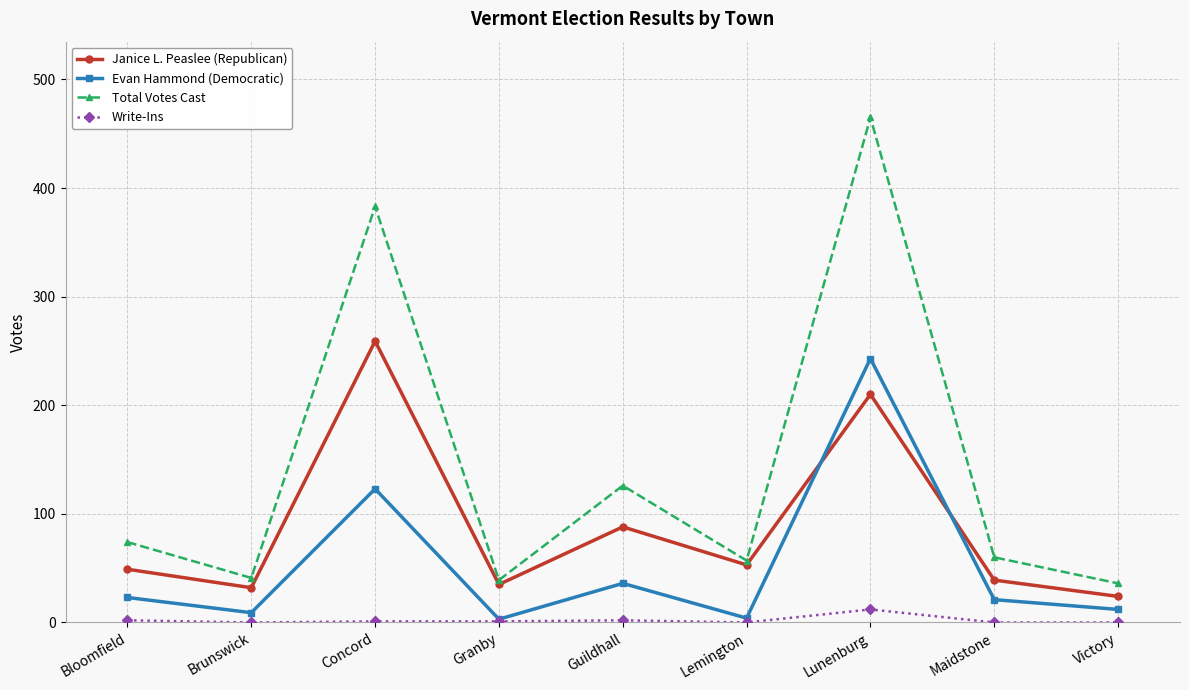

What are all the series names shown in the legend?

Janice L. Peaslee (Republican), Evan Hammond (Democratic), Total Votes Cast, Write-Ins